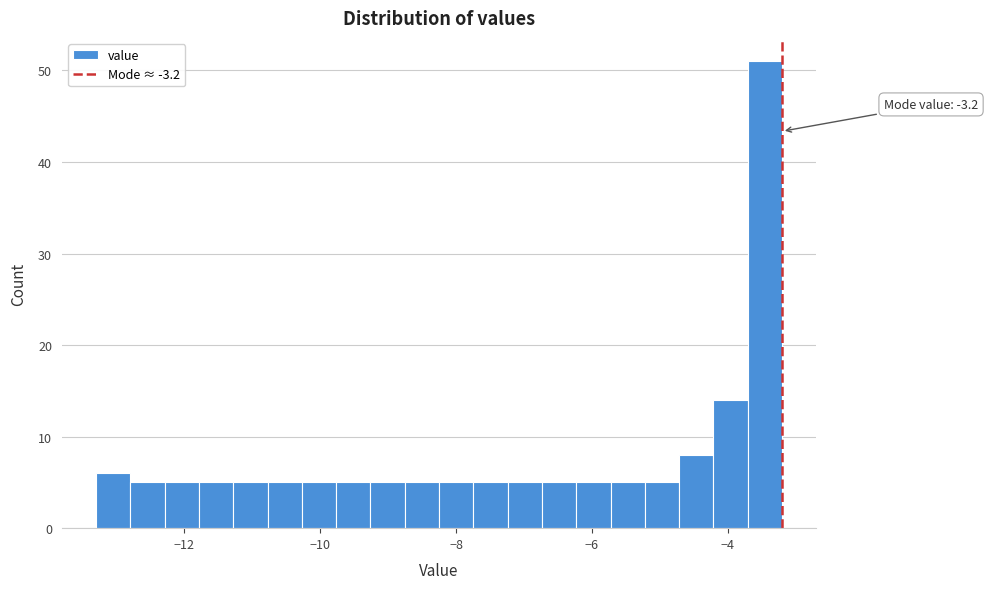

Around what value on the x-axis is the tallest bar? Give the approximate position of its centre, as read against the axis.

-3.4